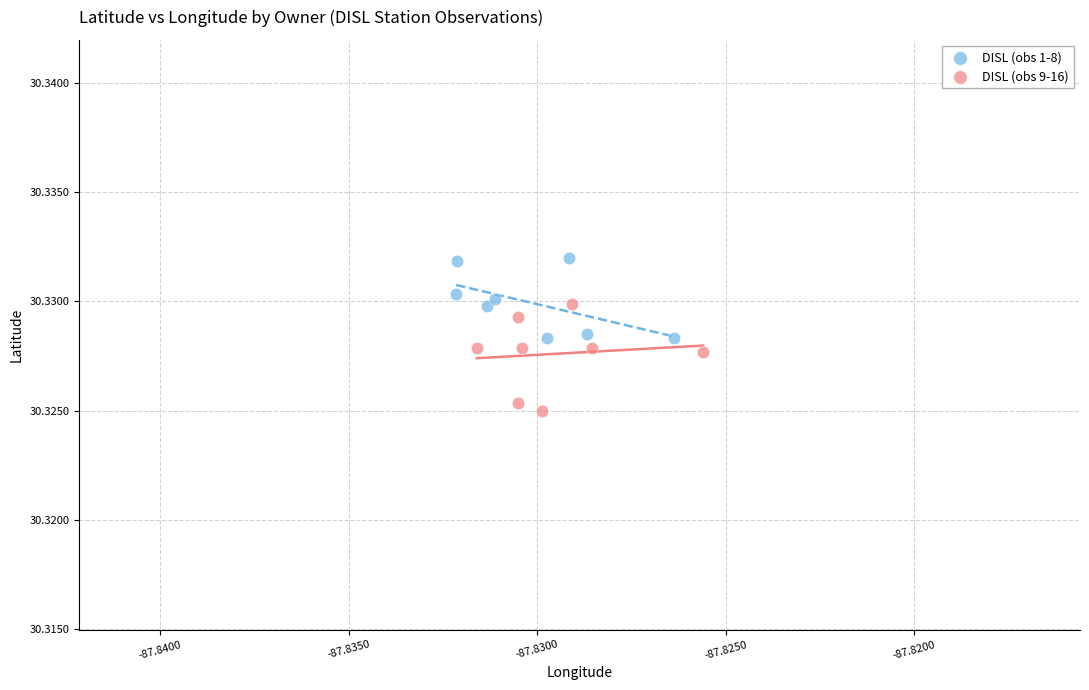

Which series contains the highest Y value?

DISL (obs 1-8)